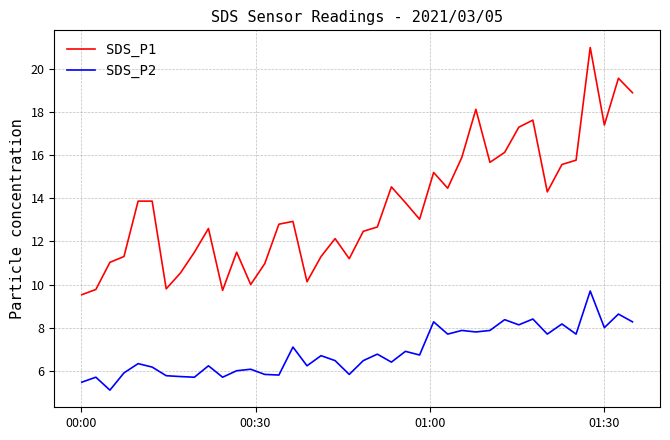

True or false: SDS_P2 and SDS_P1 intersect in this chart.

False